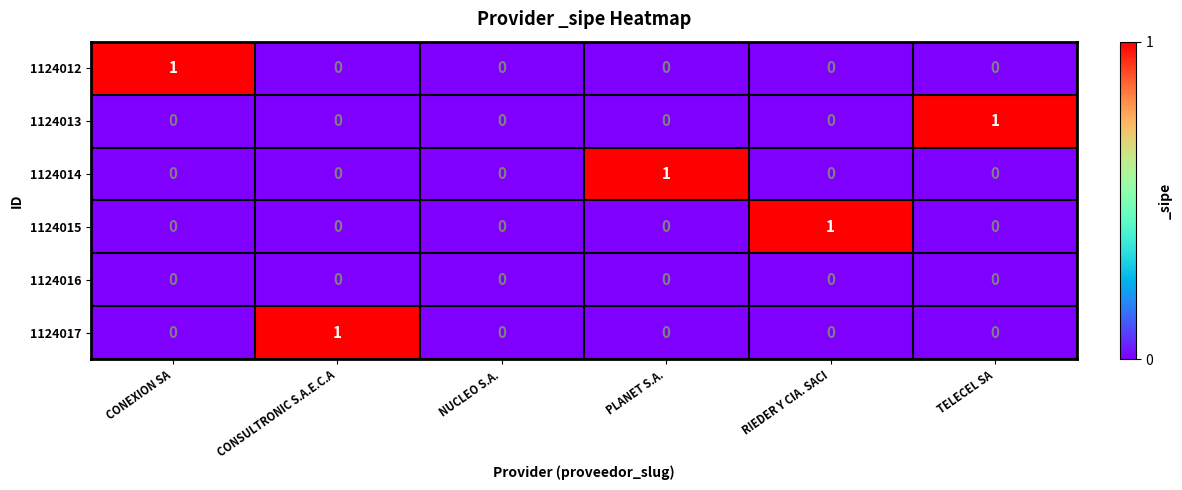

Is it true that 1124015 equals 1 at TELECEL SA?

False